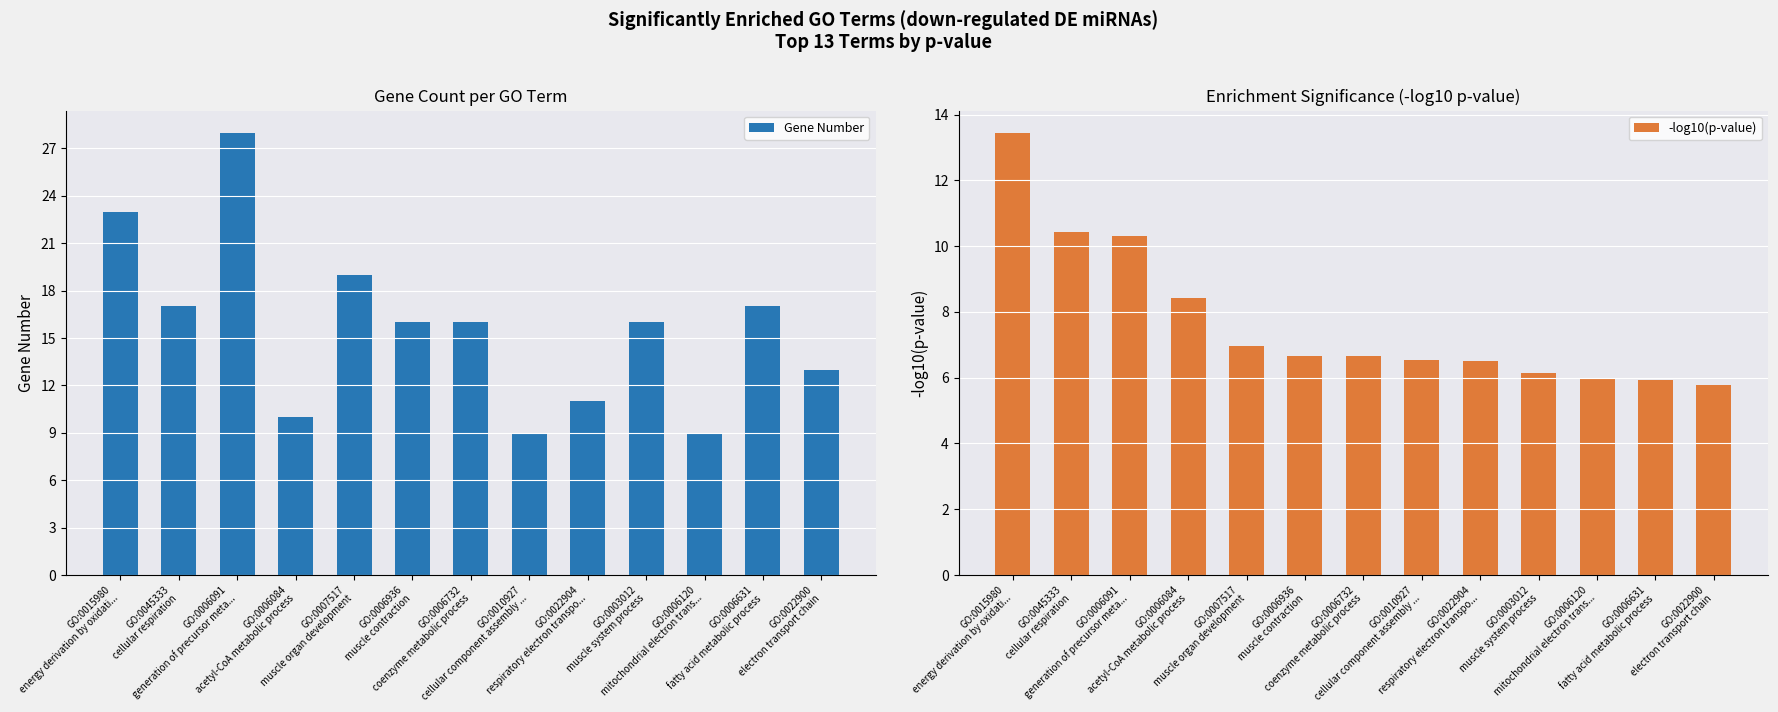

What is the label of the 2nd bar from the right?

GO:0006631
fatty acid metabolic process